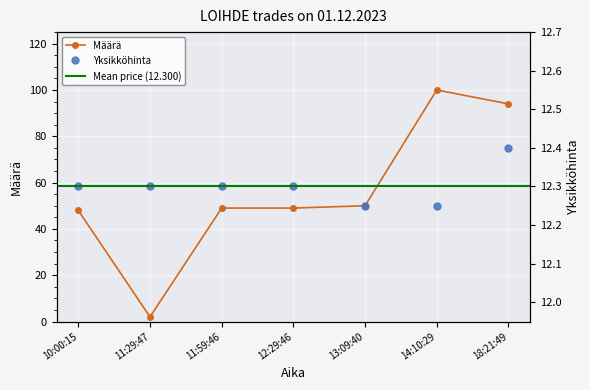

Which series has the largest total across all categories?

Määrä